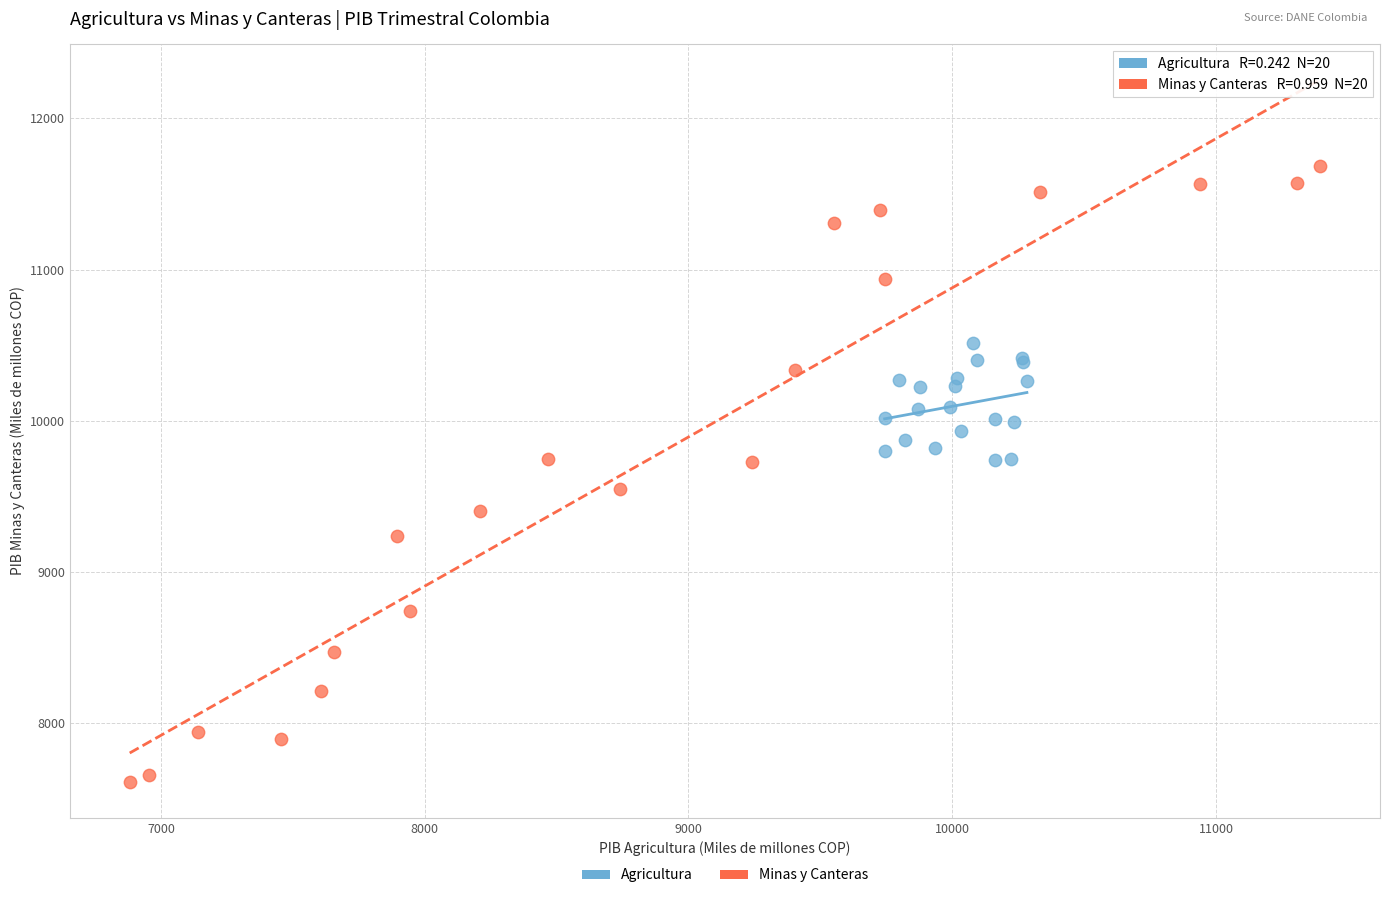

Which series has the largest Y range (max minus min)?

Minas y Canteras